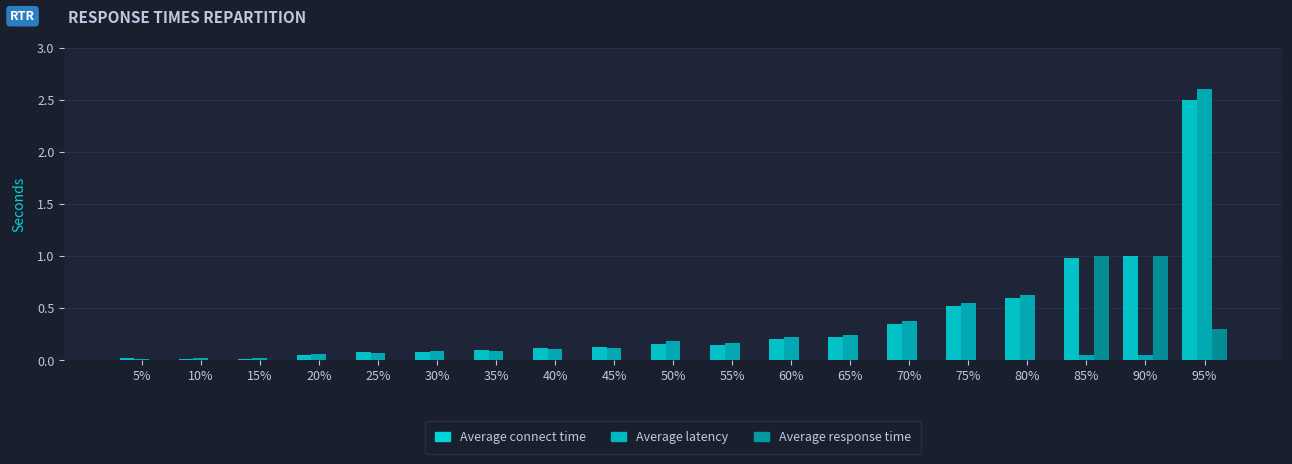

How many data points does each series have?

19